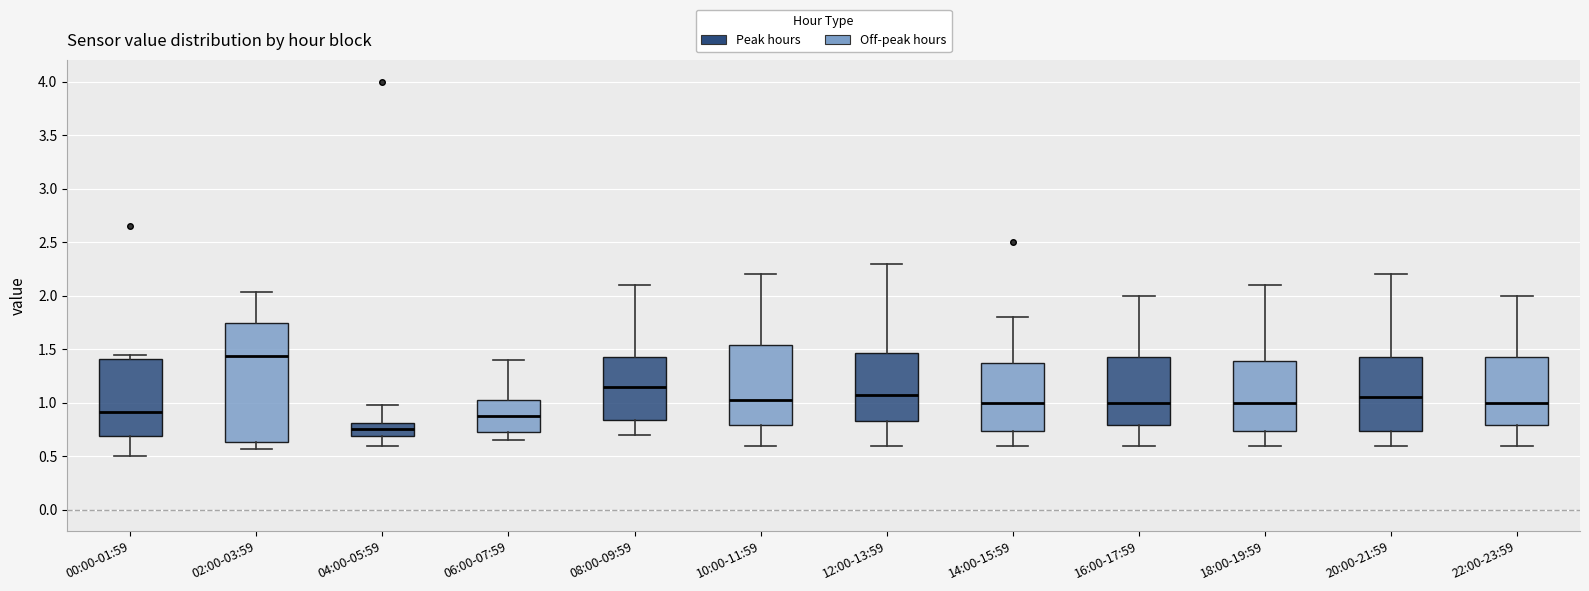

Which box has the highest median line?

02:00-03:59